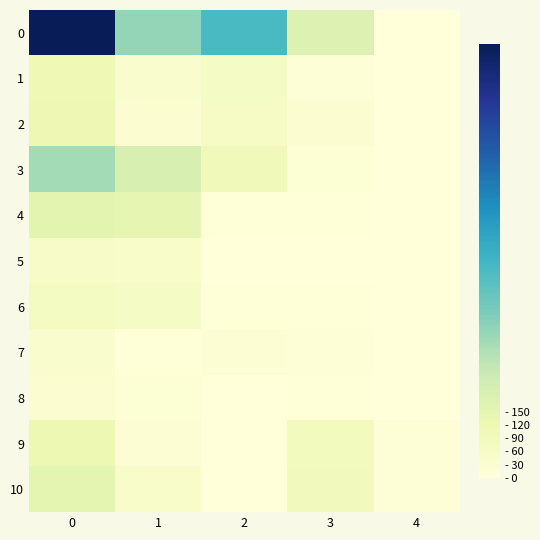

At how many categories does at least one series exceed 313?

3